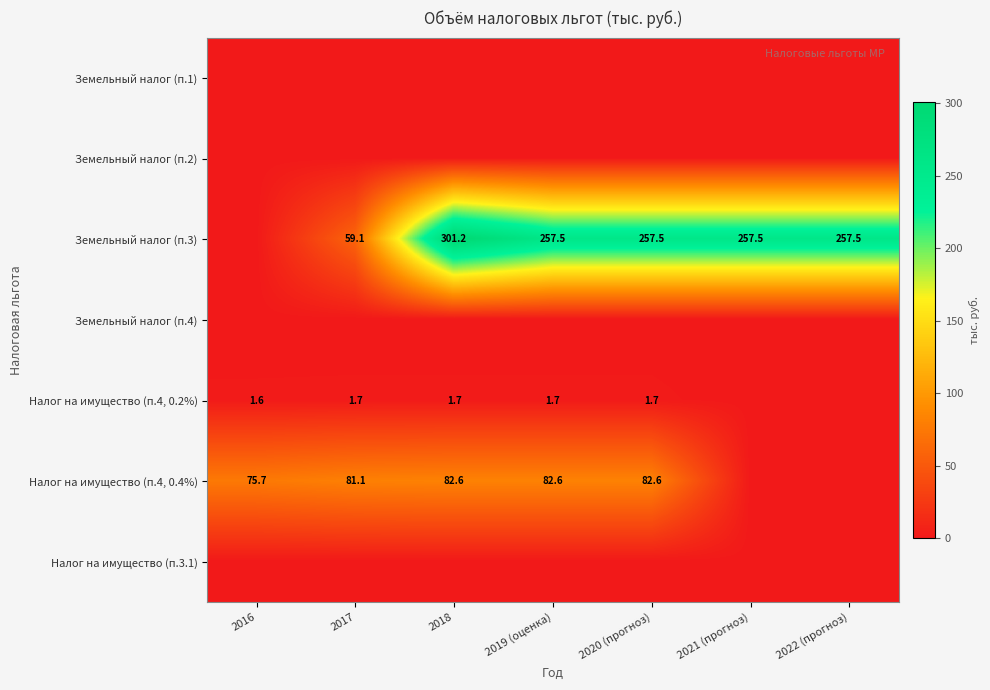

The Налог на имущество (п.4, 0.2%) series shows 1.6 at 2016. True or false?

True